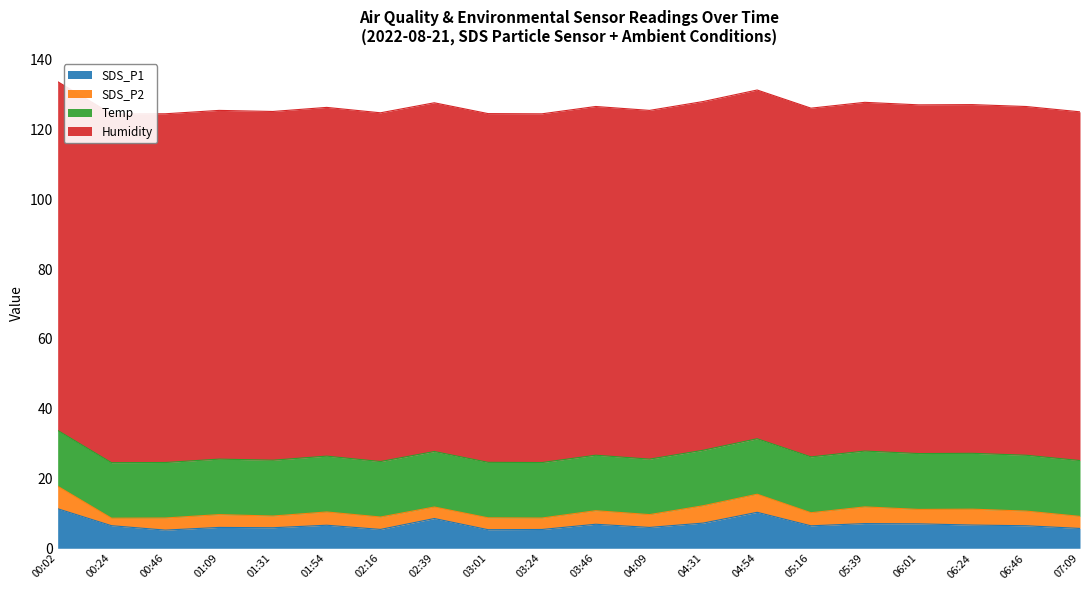

At which category is the sum across all series the highest?

00:02